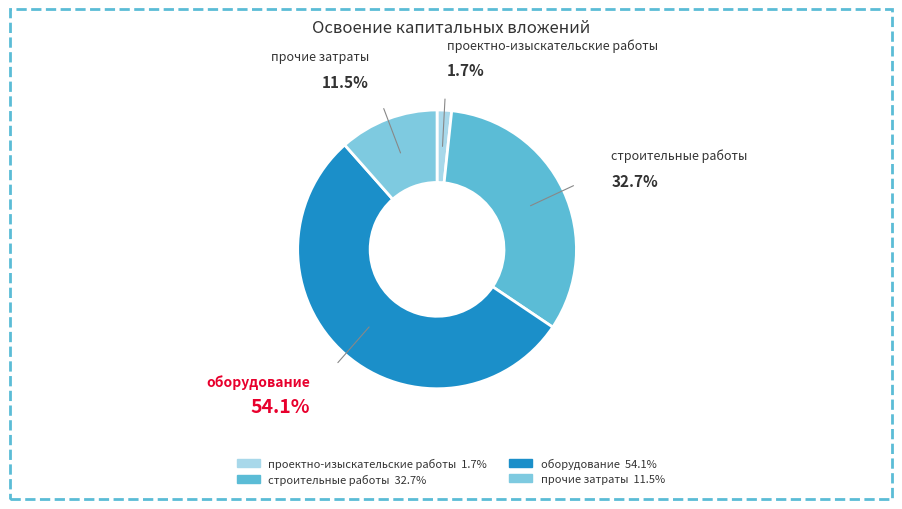

How many segments does this pie chart have?

4